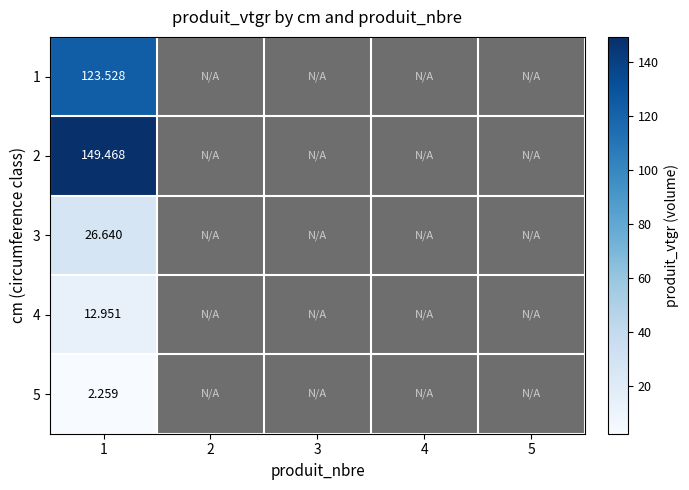

What is the total value across all series at 1?

314.8